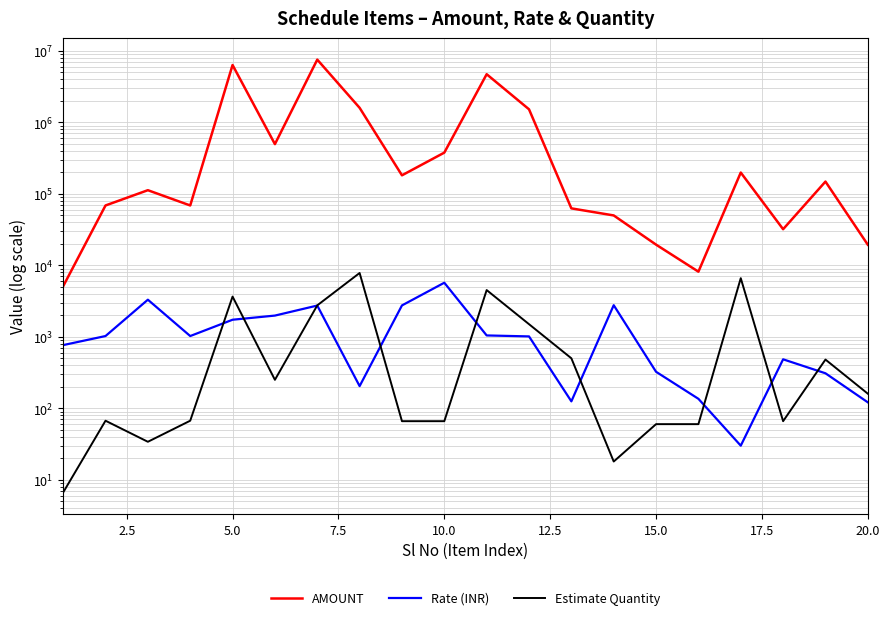

At how many categories does at least one series exceed 7238787?

1